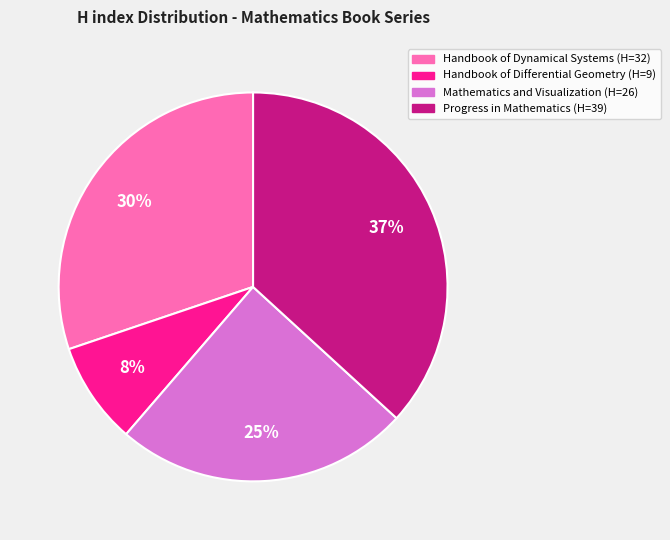

To the nearest percent, what percentage of the pie is Mathematics and Visualization?

25%